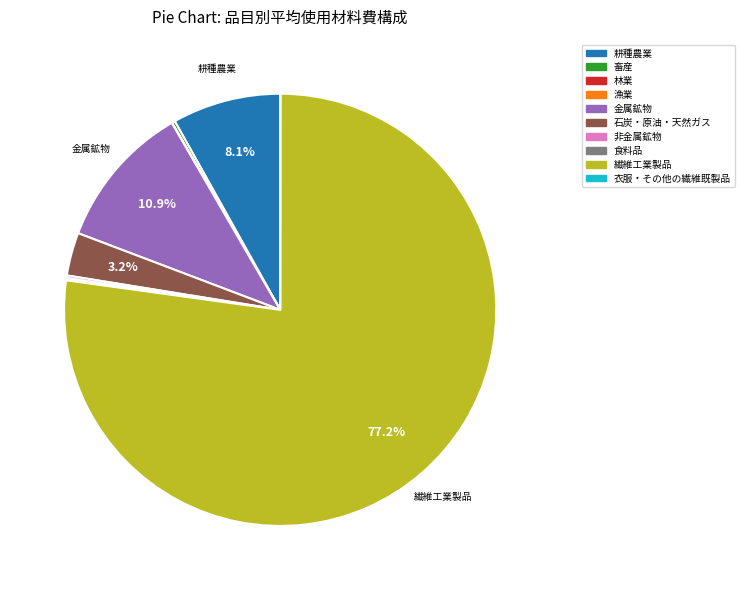

What is the largest slice in the pie chart?

繊維工業製品